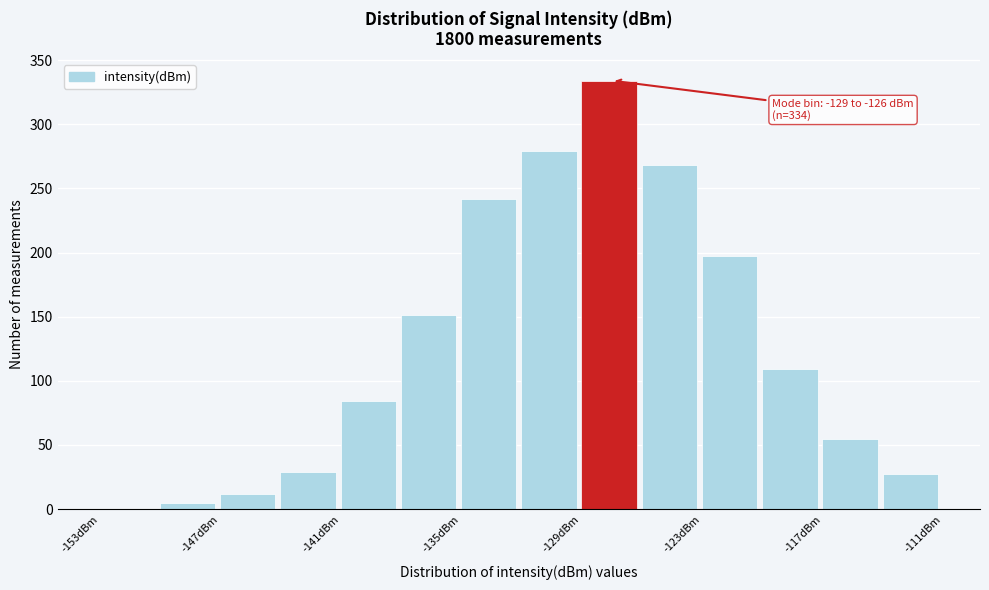

Around what value on the x-axis is the tallest bar? Give the approximate position of its centre, as read against the axis.

-128